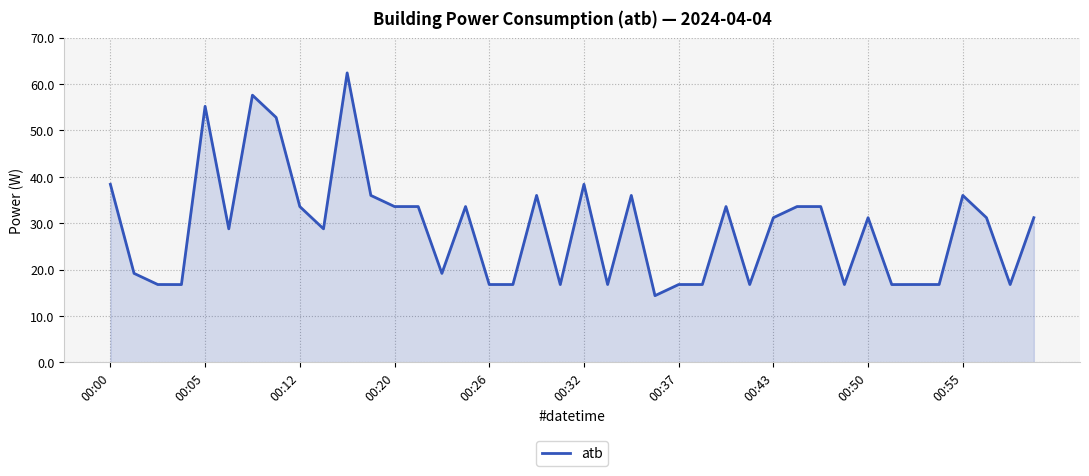

Reading left to right, what are all the values shown in this chart?

38.4	19.2	16.8	16.8	55.2	28.8	57.6	52.8	33.6	28.8	62.4	36.0	33.6	33.6	19.2	33.6	16.8	16.8	36.0	16.8	38.4	16.8	36.0	14.4	16.8	16.8	33.6	16.8	31.2	33.6	33.6	16.8	31.2	16.8	16.8	16.8	36.0	31.2	16.8	31.2